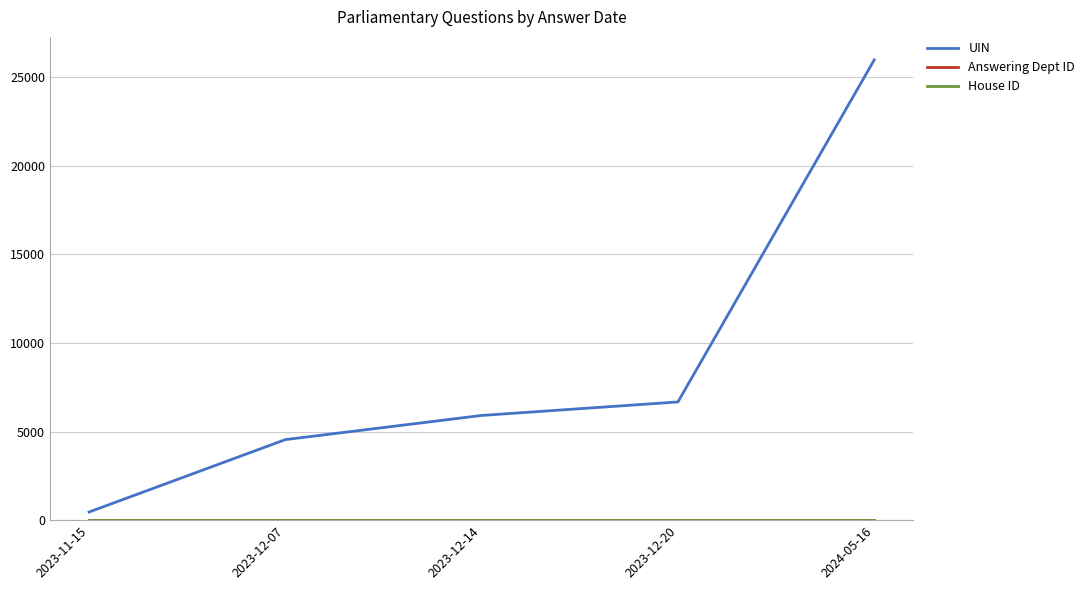

Reading right to left, transcribe all the data shown in this chart.

UIN: 2024-05-16=25958	2023-12-20=6667	2023-12-14=5906	2023-12-07=4543	2023-11-15=460
Answering Dept ID: 2024-05-16=1	2023-12-20=1	2023-12-14=1	2023-12-07=1	2023-11-15=1
House ID: 2024-05-16=1	2023-12-20=1	2023-12-14=1	2023-12-07=1	2023-11-15=1